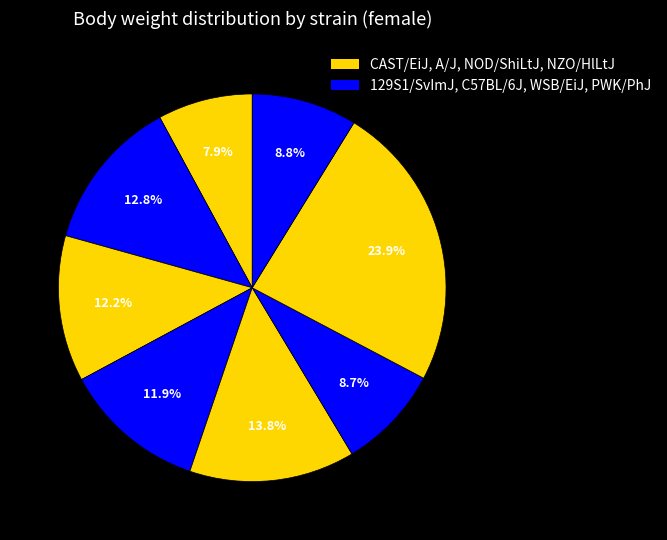

Count the number of slices in the pie.

8